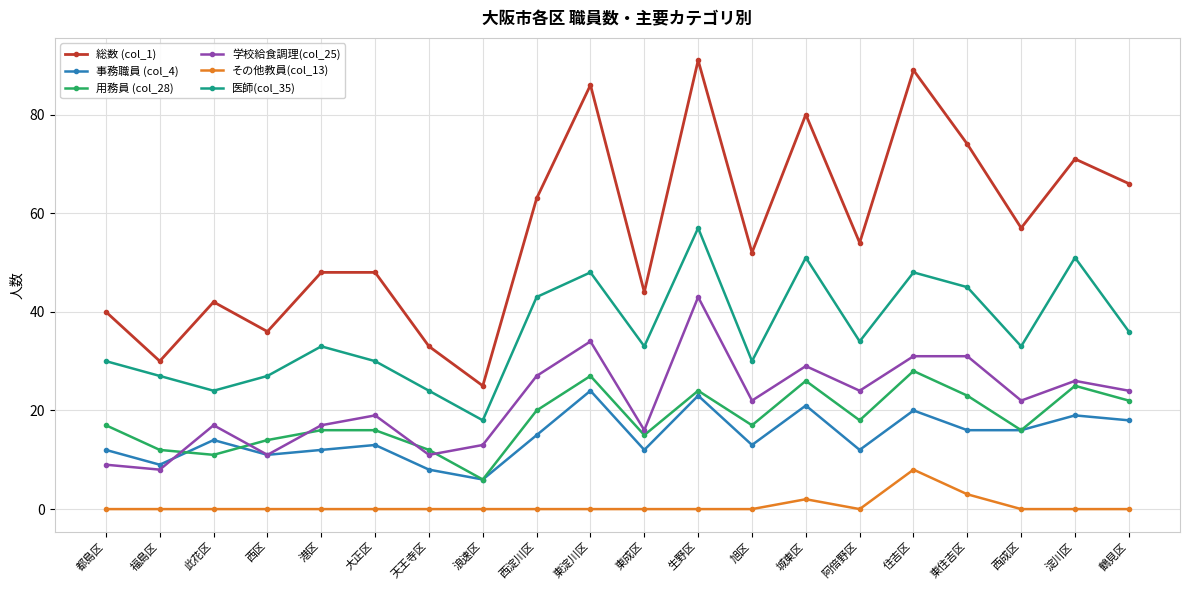

Is the value of 総数 (col_1) at 旭区 greater than the value of 用務員 (col_28) at 阿倍野区?

Yes